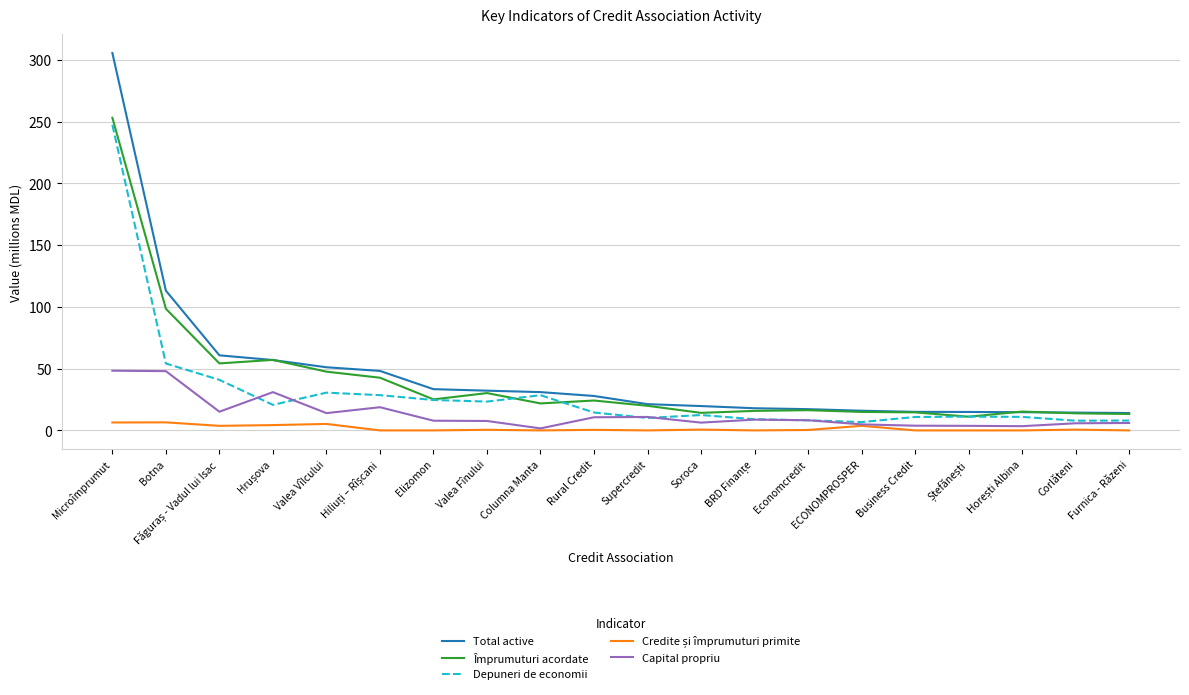

The Total active series shows 29.7 at Botna. True or false?

False